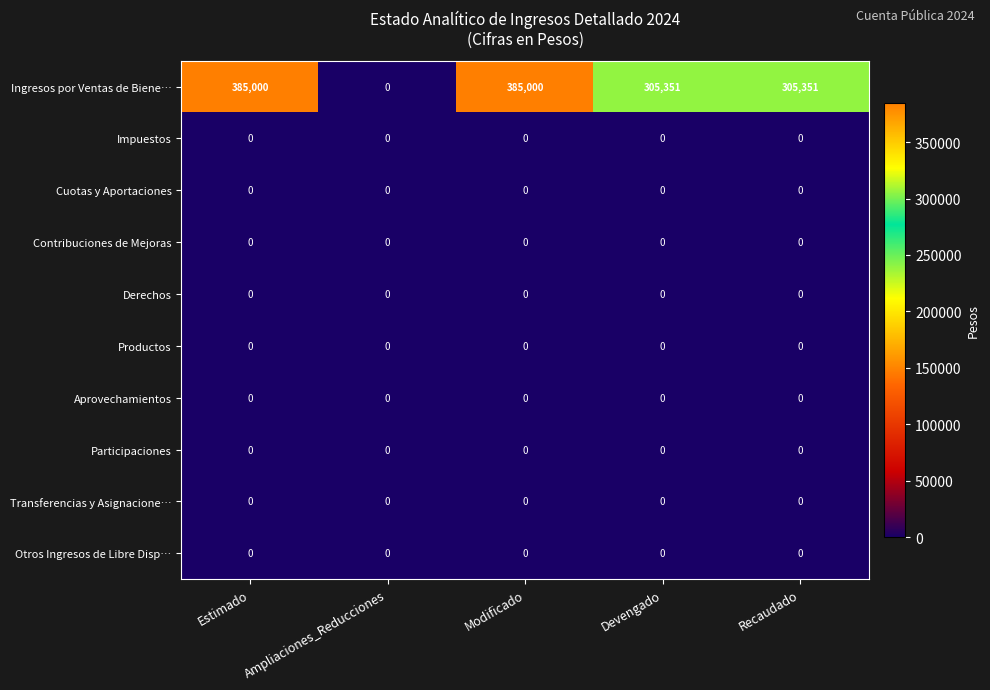

Which series has the largest total across all categories?

Ingresos por Ventas de Biene…